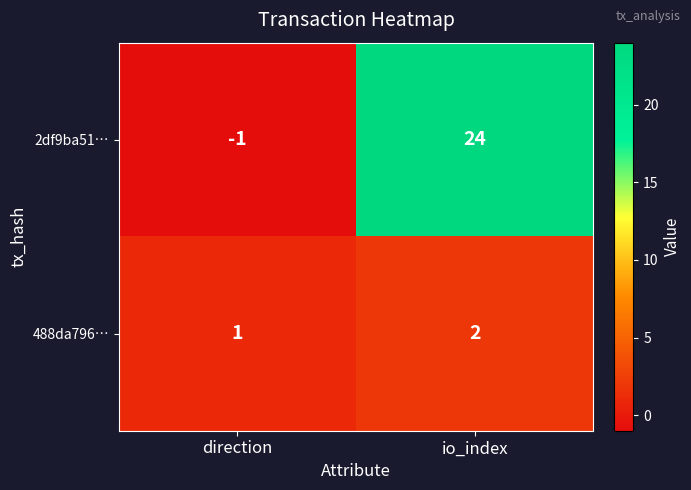

At which category does the chart reach its peak across all series?

io_index